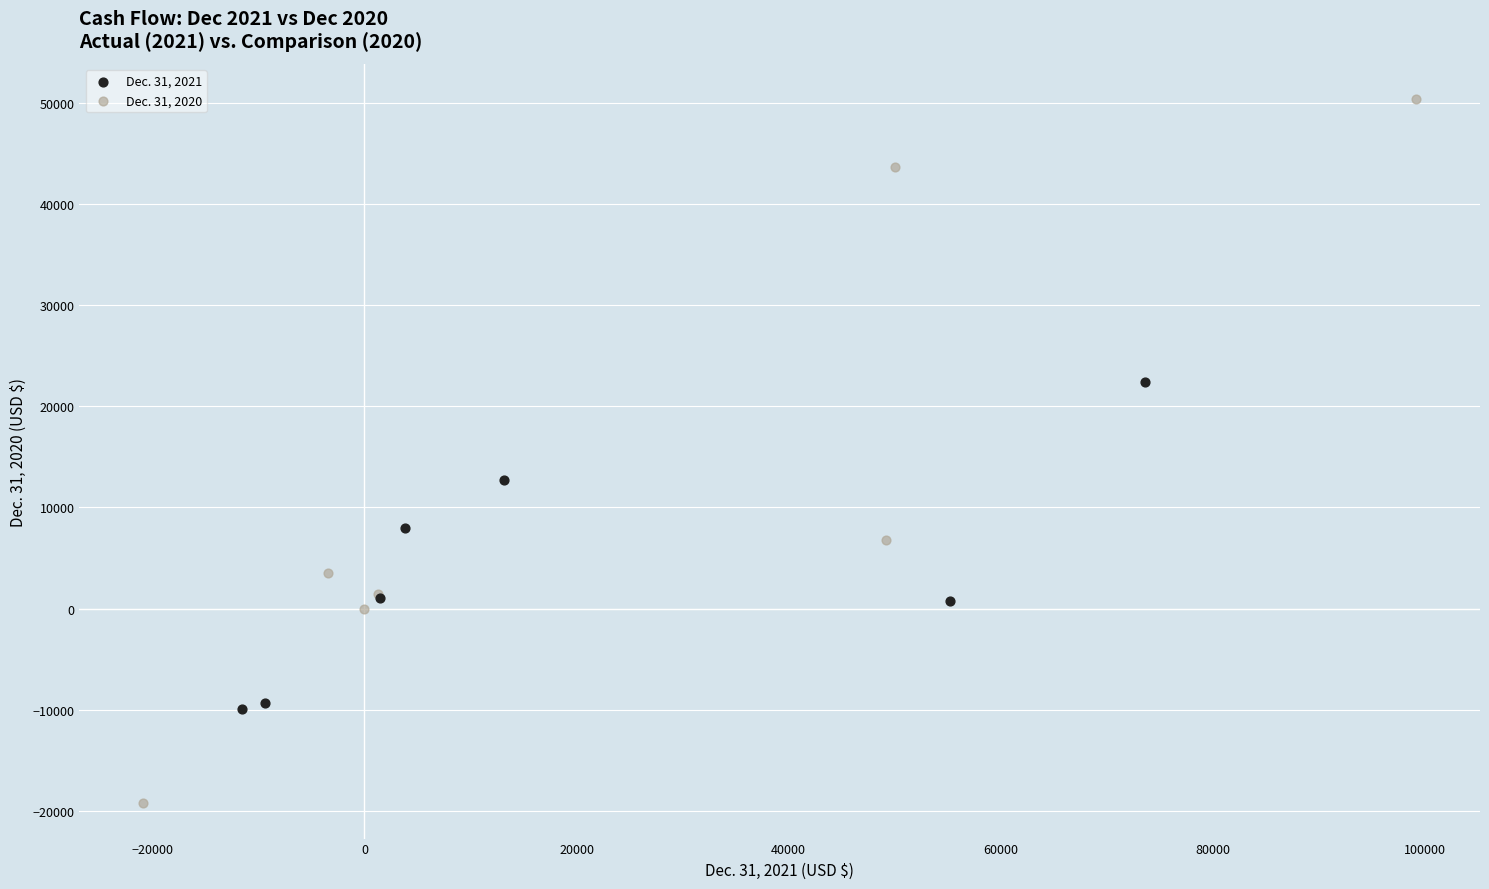

Which series reaches the maximum Y coordinate?

Dec. 31, 2020